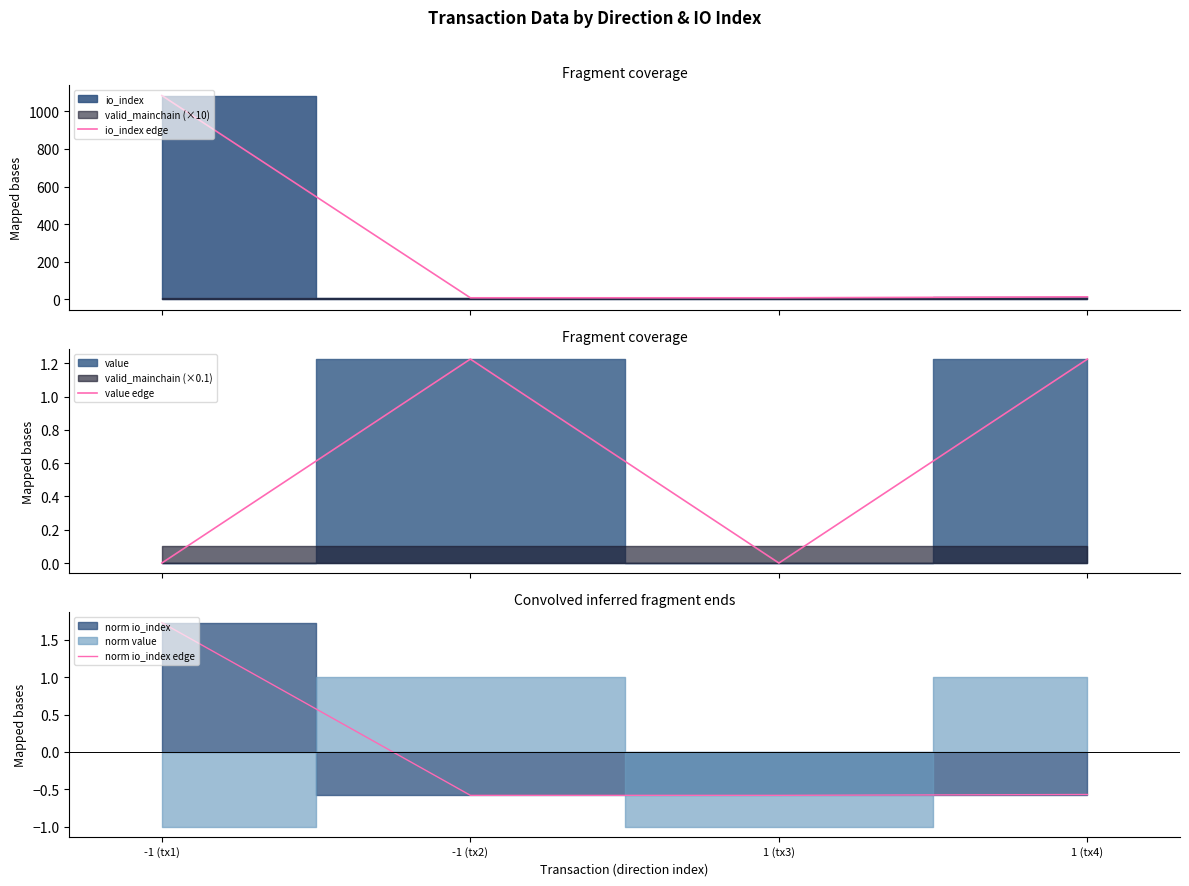

Which has a higher value, 1 (tx3) or -1 (tx1)?

-1 (tx1)